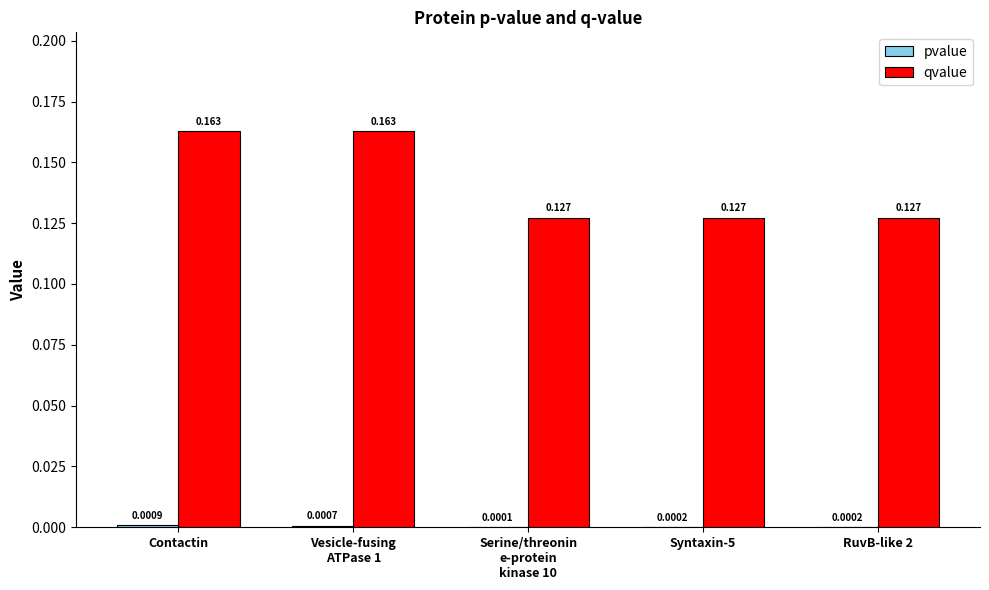

At which category is the sum across all series the highest?

Contactin